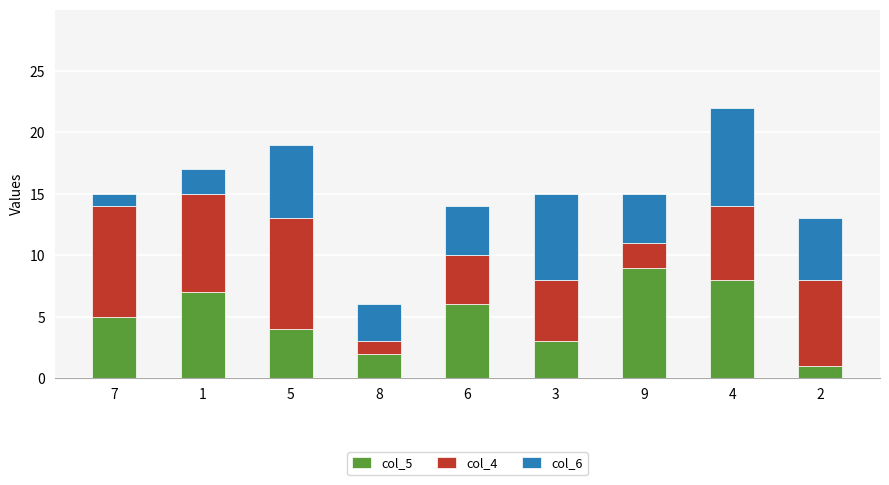

At which category is the sum across all series the highest?

4